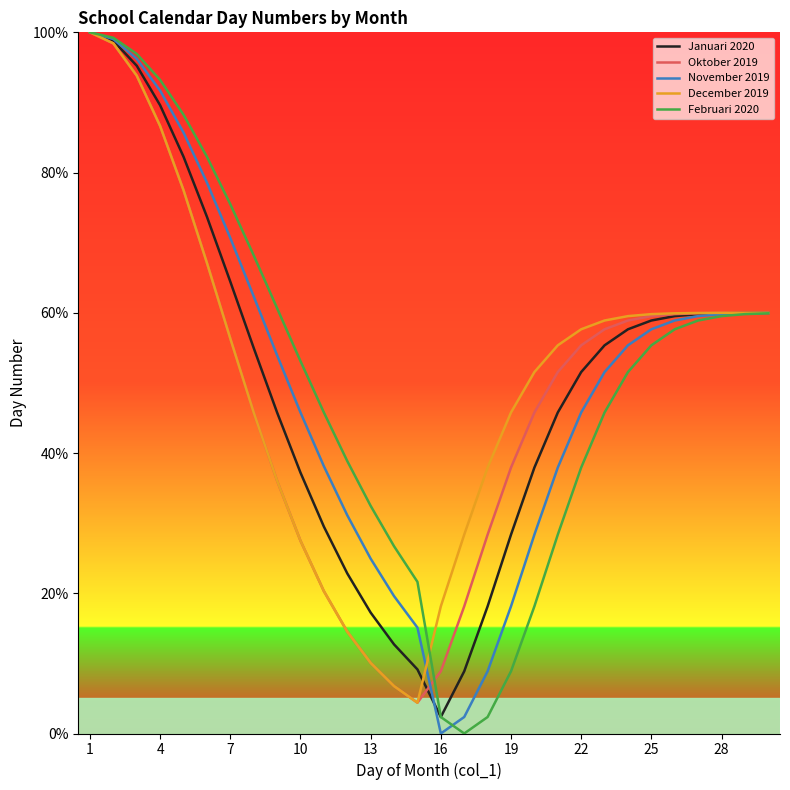

What is the greatest value displayed?

100.0